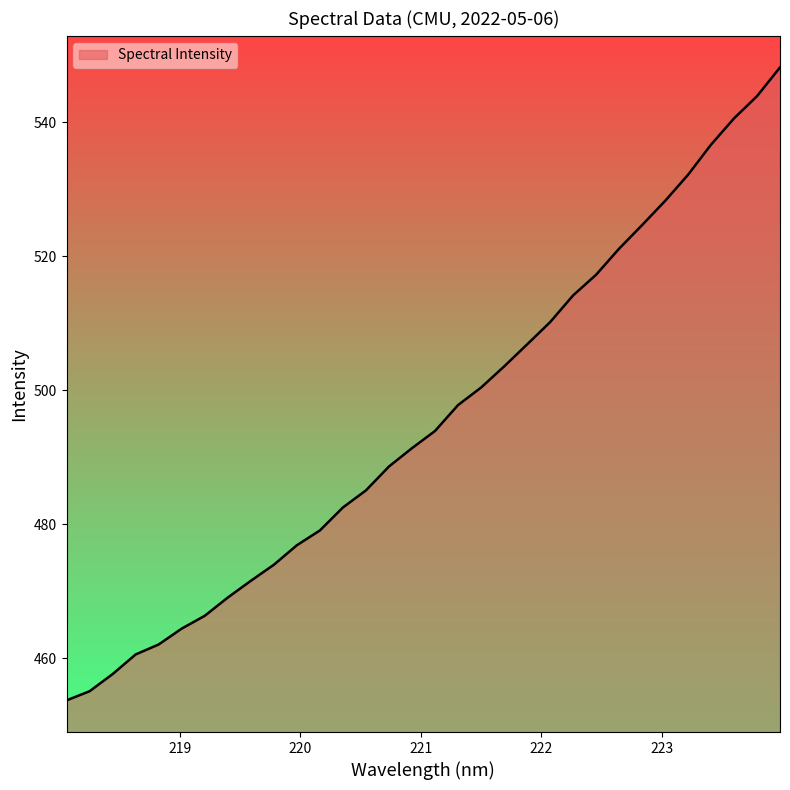

What is the difference between the maximum and minimum values?

94.5